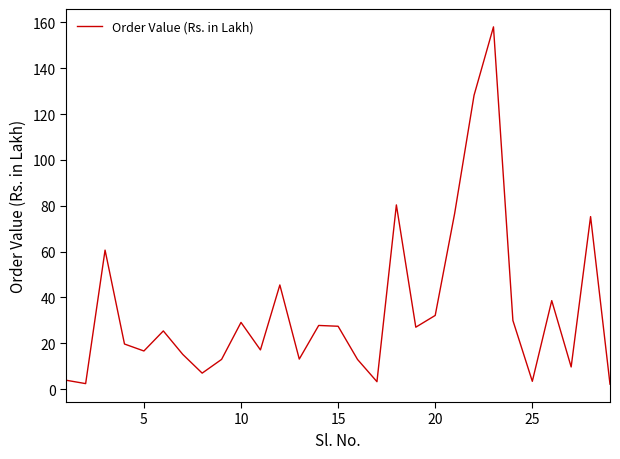

What is the difference between the maximum and minimum values?

155.9